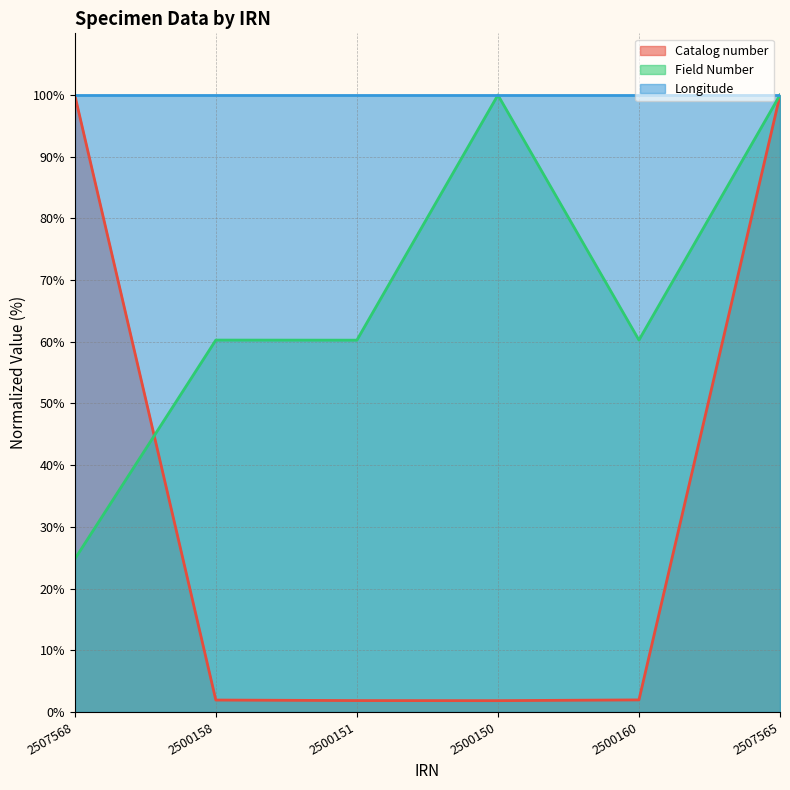

The value of Field Number at 2507565 is 175.0. True or false?

False